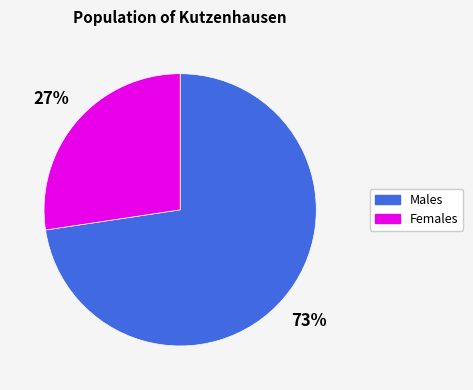

To the nearest percent, what is the average slice percentage?

50%